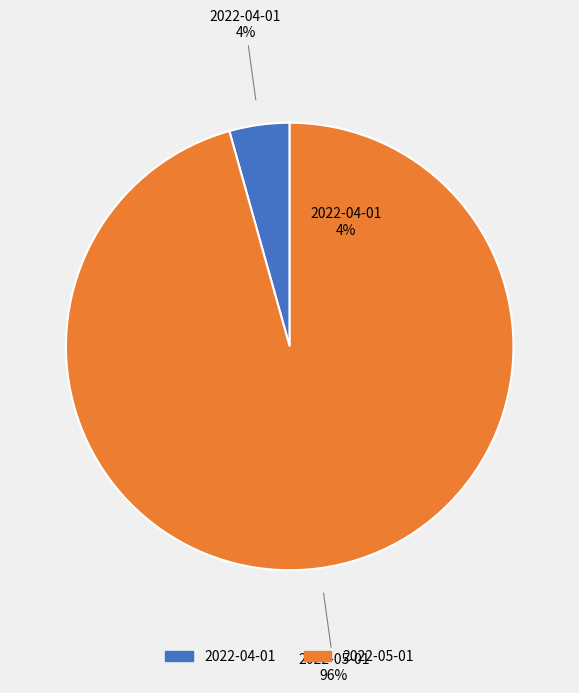

How many slices are in this pie chart?

2